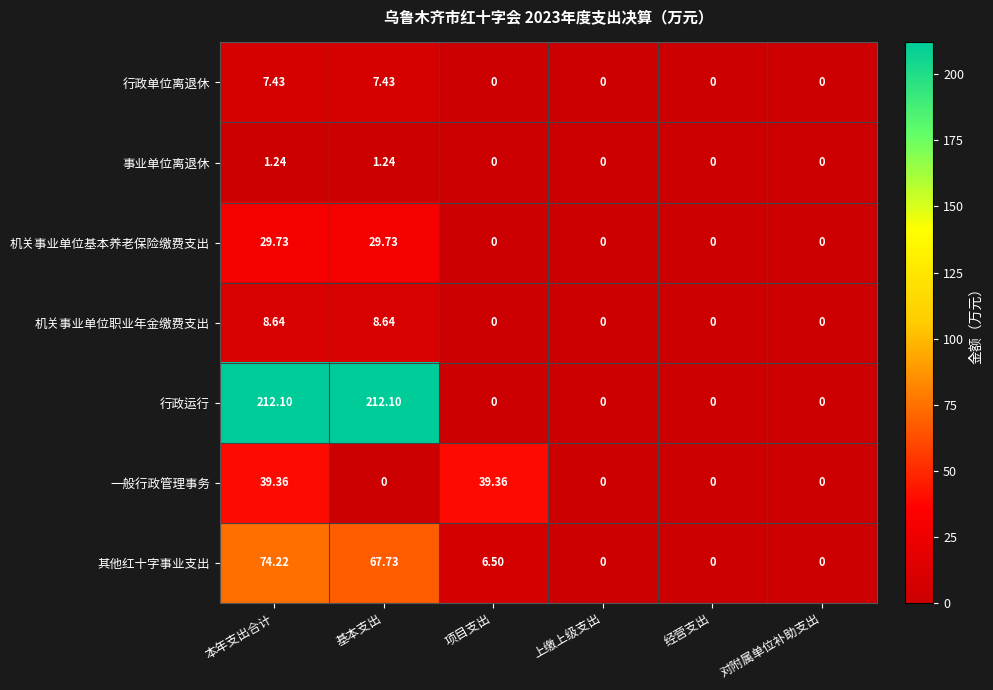

Which series changed the most between 本年支出合计 and 对附属单位补助支出?

行政运行